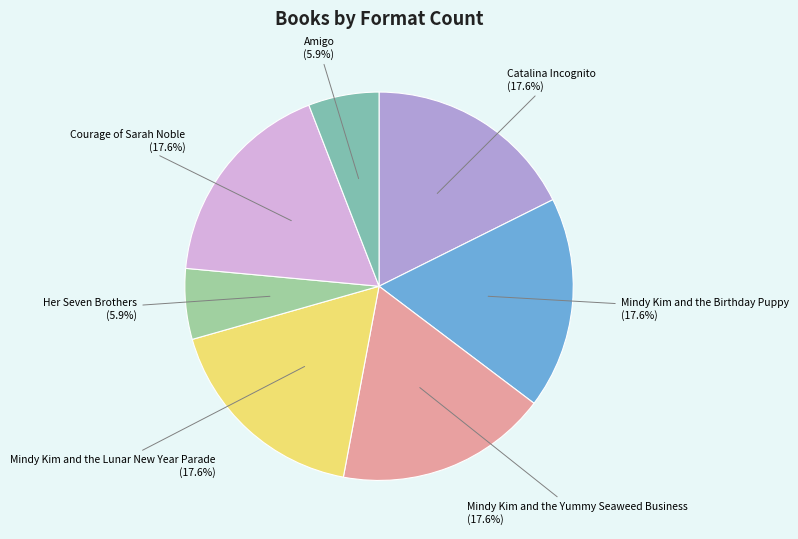

Count the number of slices in the pie.

7